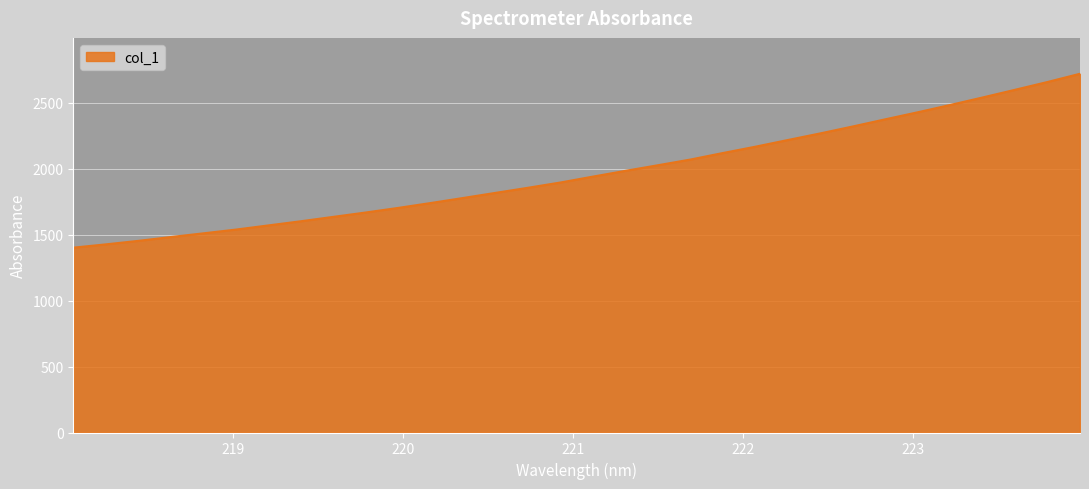

What is the greatest value displayed?

2718.9